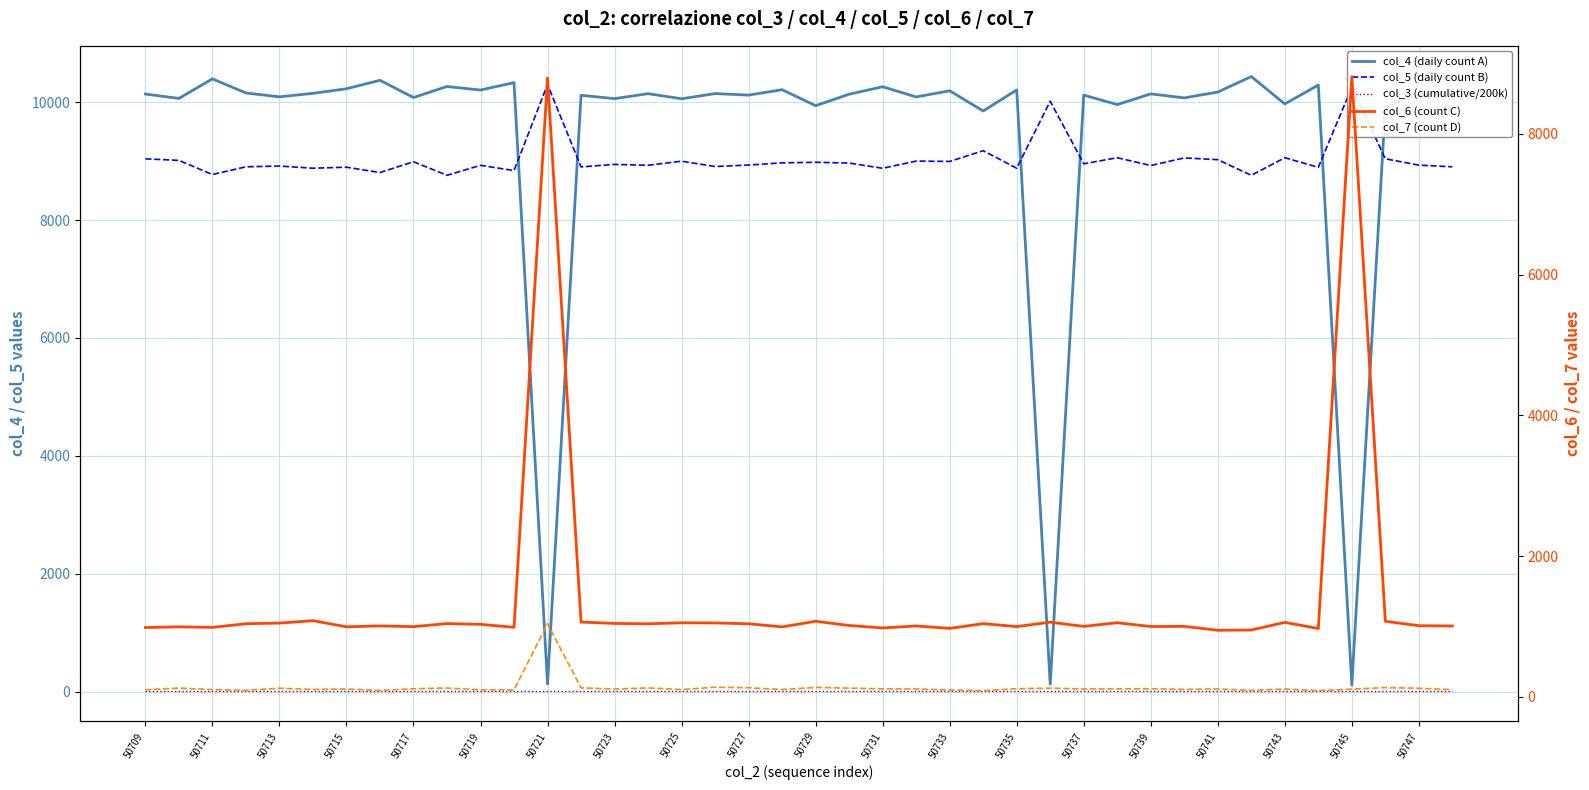

Which series has the largest total across all categories?

col_4 (daily count A)